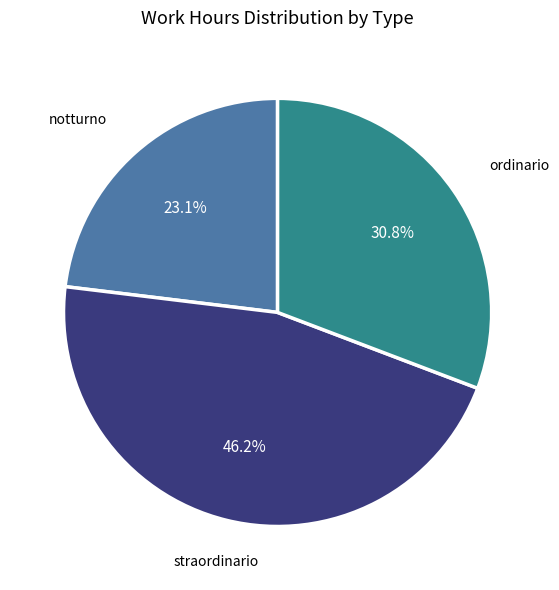

How many slices are in this pie chart?

3